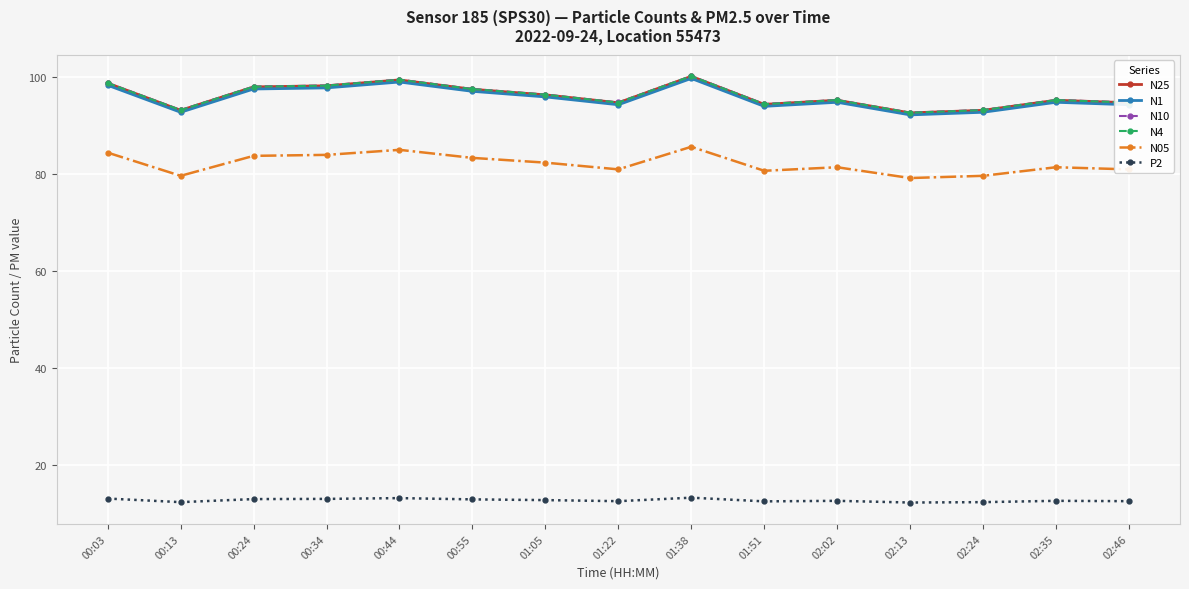

What is the difference between the highest and lowest values at 02:46?

82.2